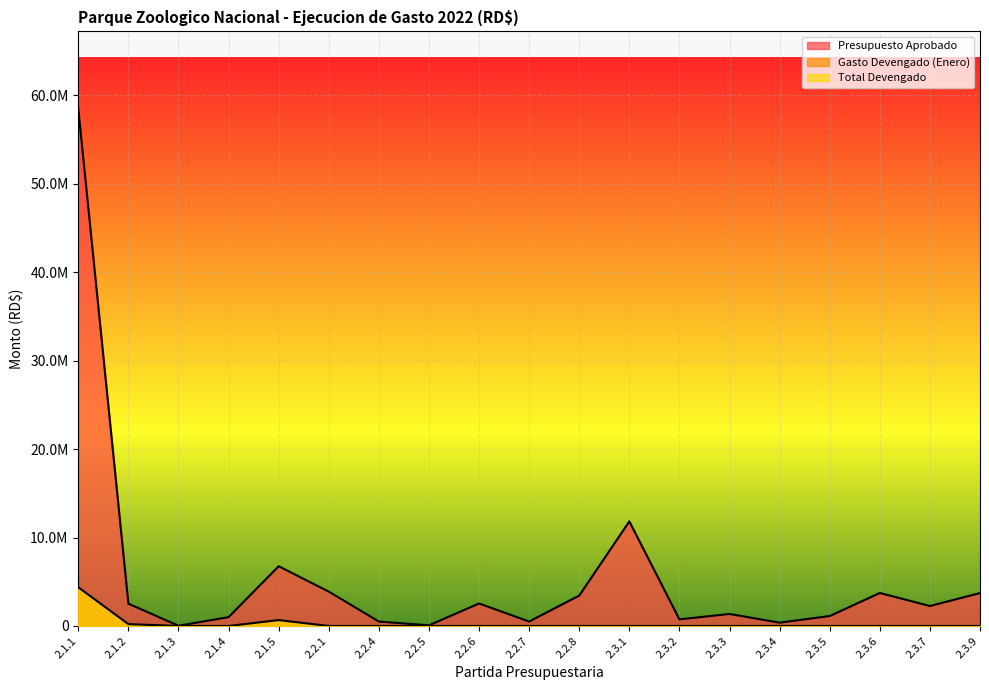

Reading right to left, extract all data points from this chart.

Presupuesto Aprobado: 3720524	2255000	3730000	1125000	375000	1360000	745000	11824711	3440000	500000	2544000	75000	500000	3883550	6754520	1000000	25000	2520000	58451500
Gasto Devengado (Enero): 0	0	0	0	0	0	0	0	0	0	0	0	0	0	664492	0	0	206500	4372425